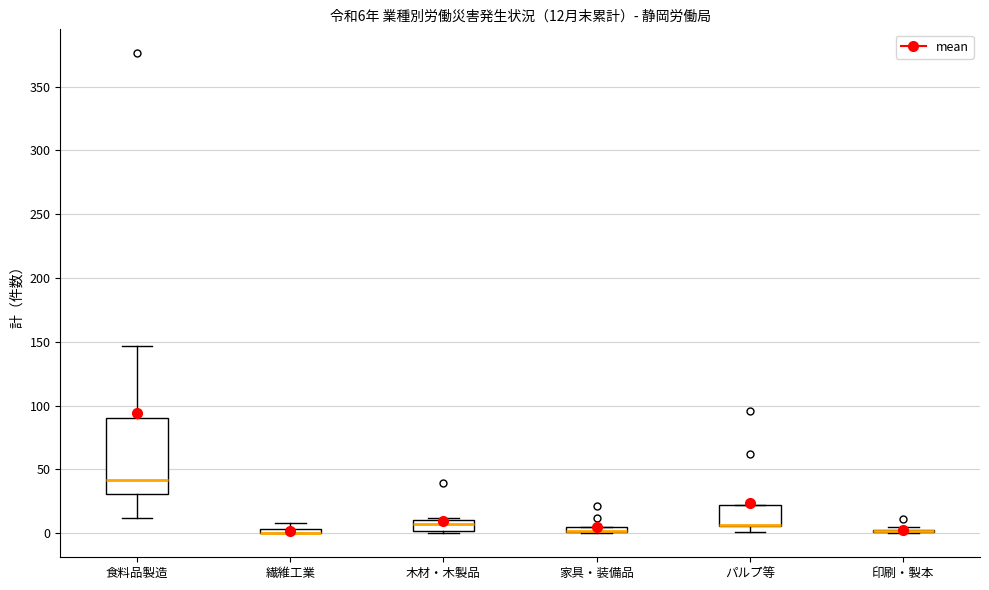

Which box is the tallest, from its lower edge to its upper edge?

食料品製造